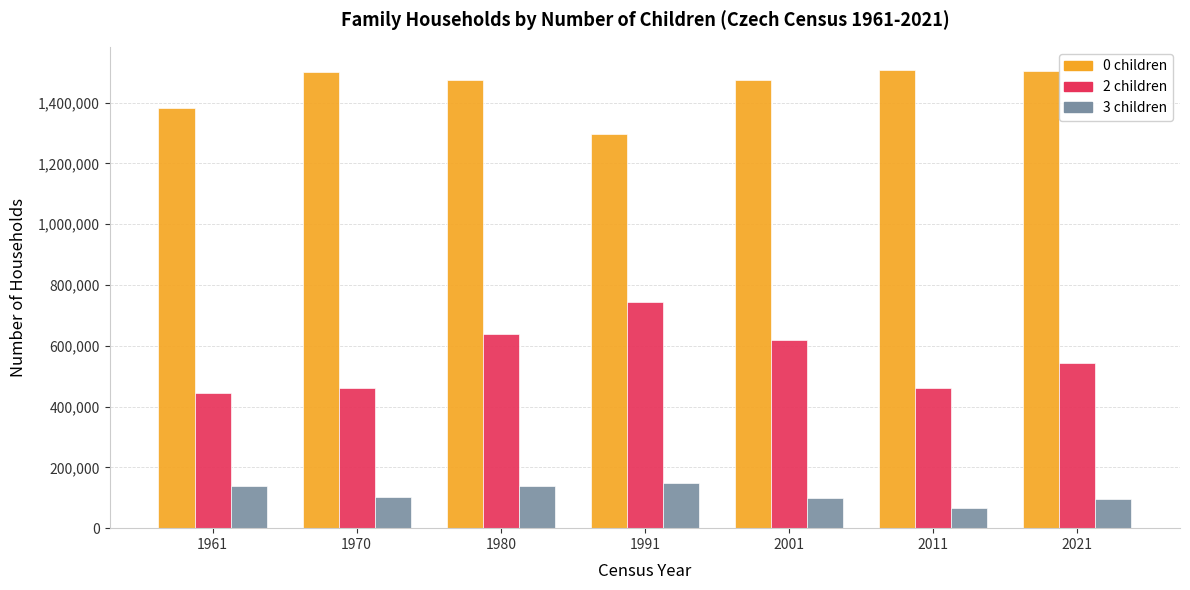

How many bars are there in total?

21